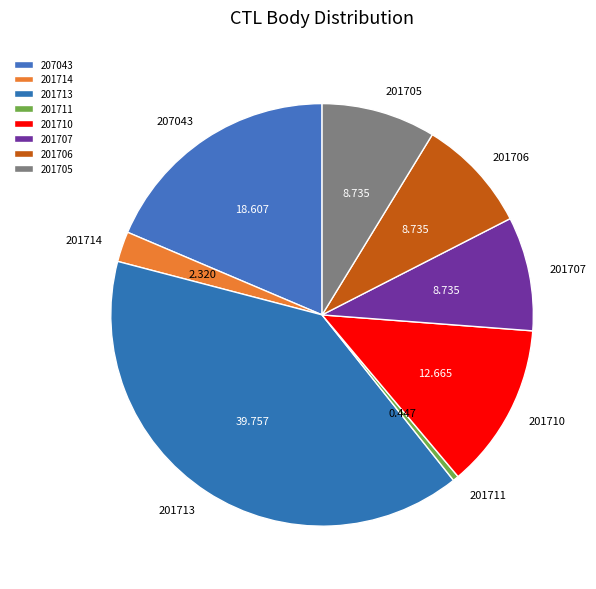

How many slices are in this pie chart?

8